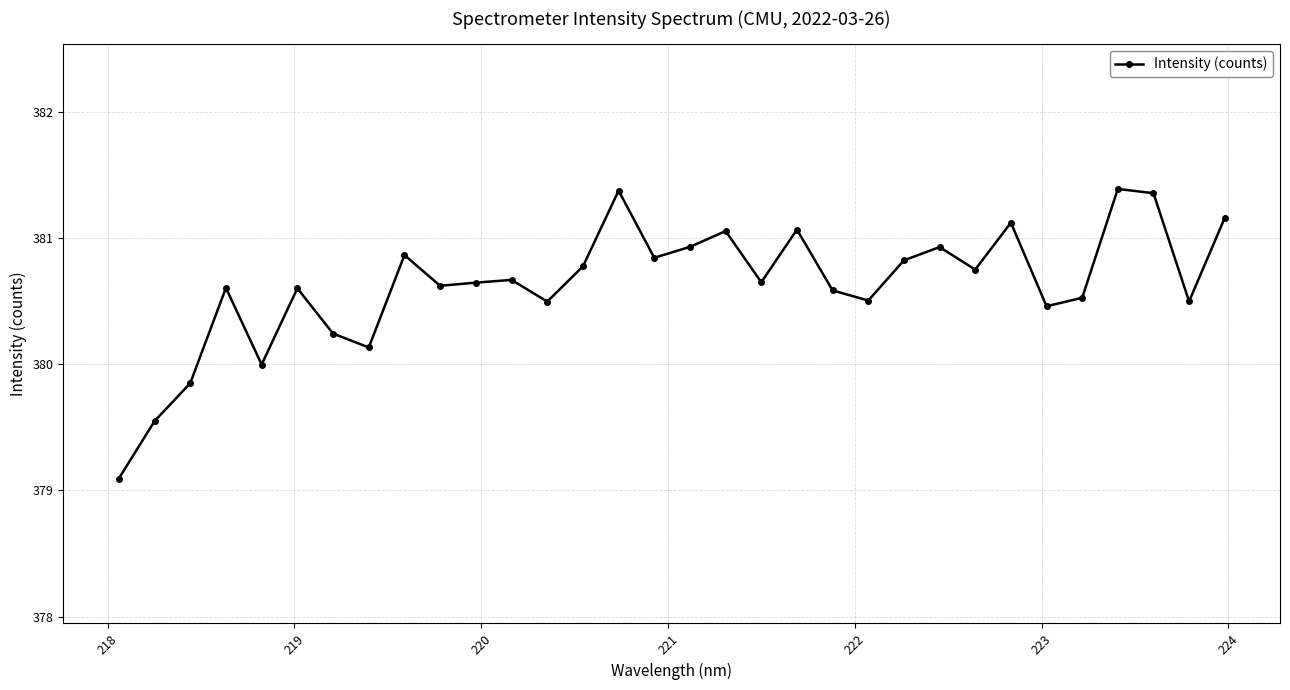

How many interior local peaks (higher than both neighbors) does the data have?

10